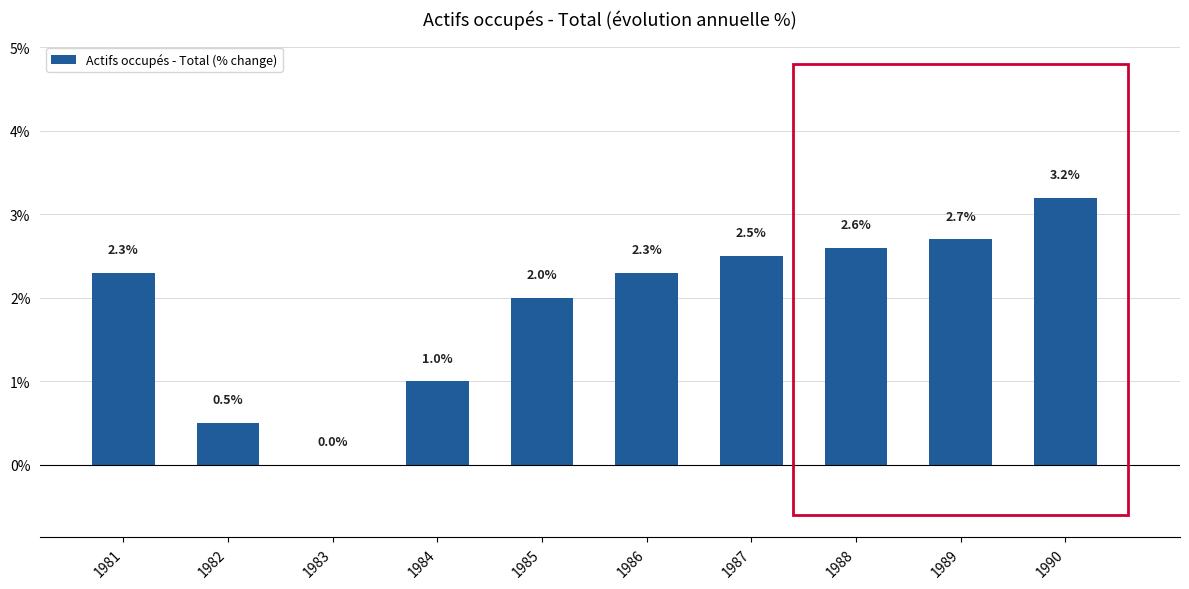

What is the sum of all values?

19.1